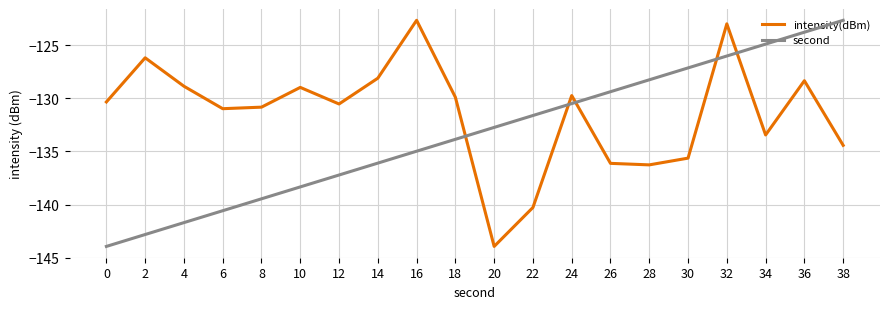

How many values in the intensity(dBm) series are below -130?

11